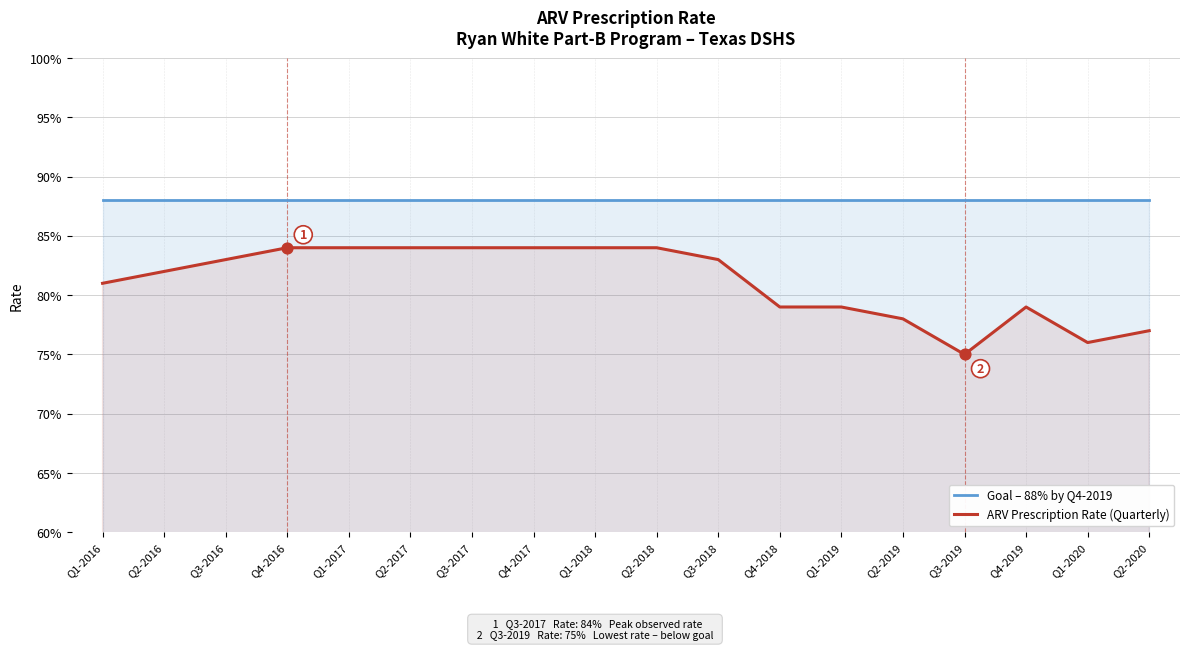

At which category is the sum across all series the highest?

Q4-2016